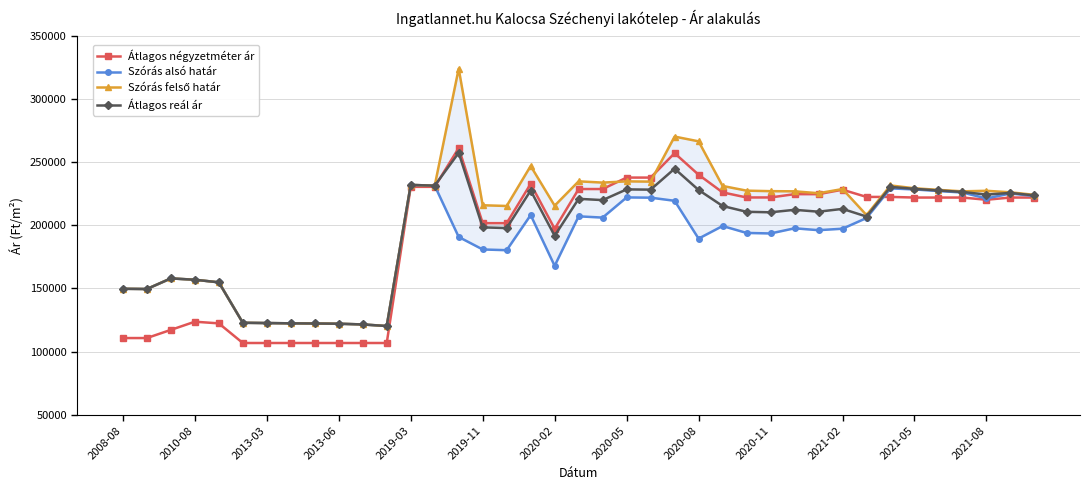

Between 14 and 20, which is larger?

14